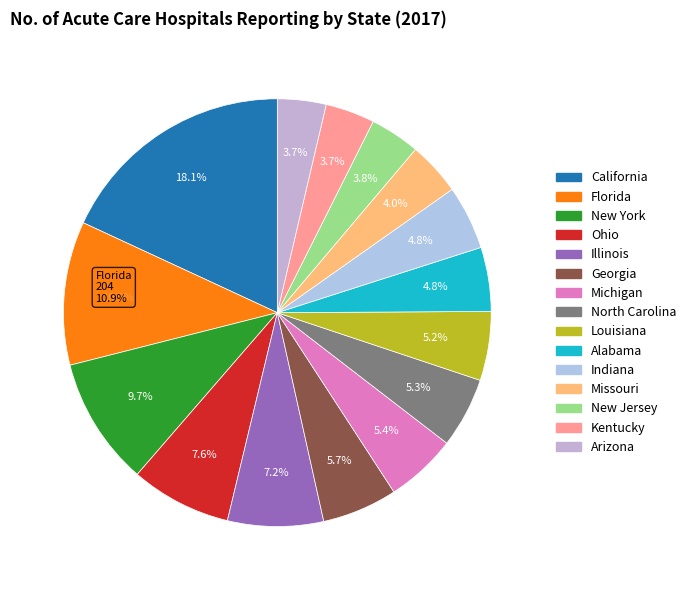

The Indiana slice represents 5% of the pie. True or false?

True